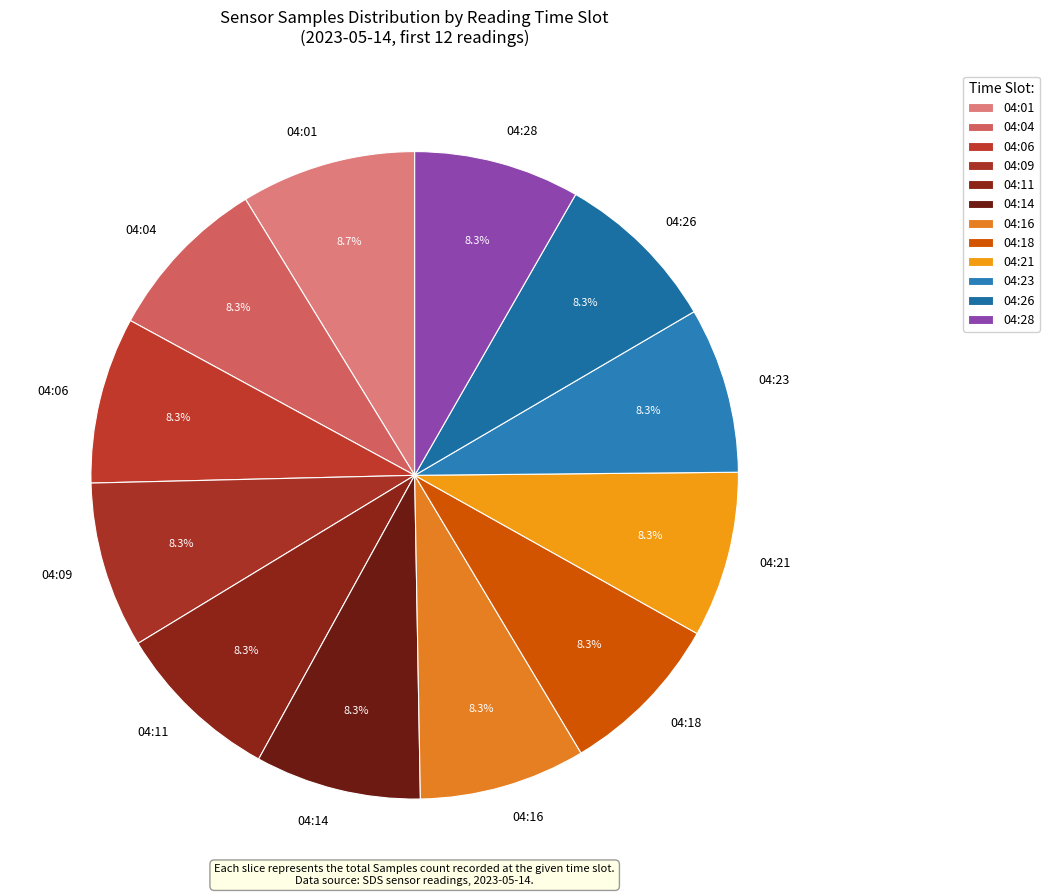

Does any single category account for the majority?

No